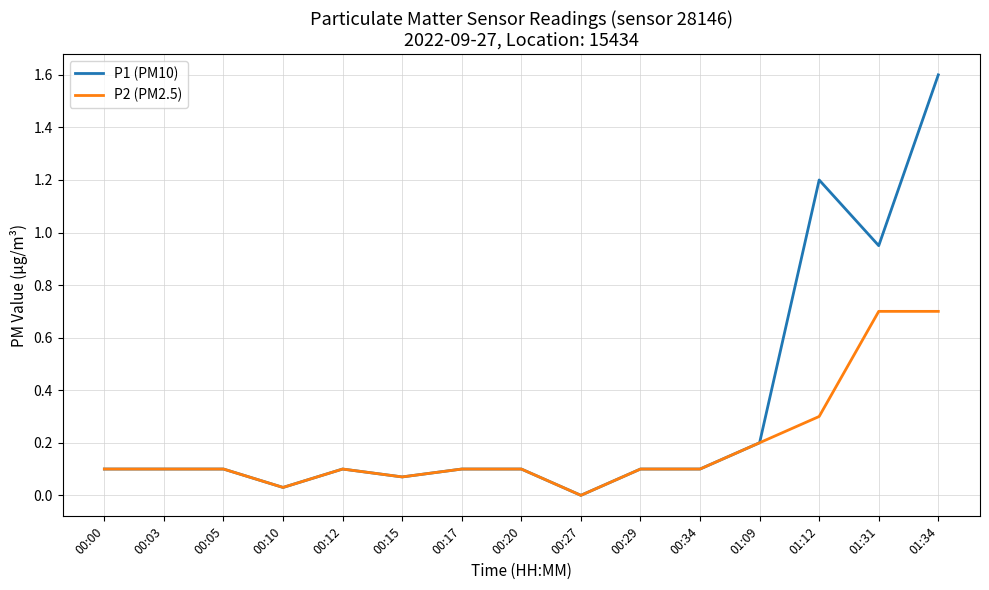

The value of P2 (PM2.5) at 00:27 is 0.0. True or false?

True